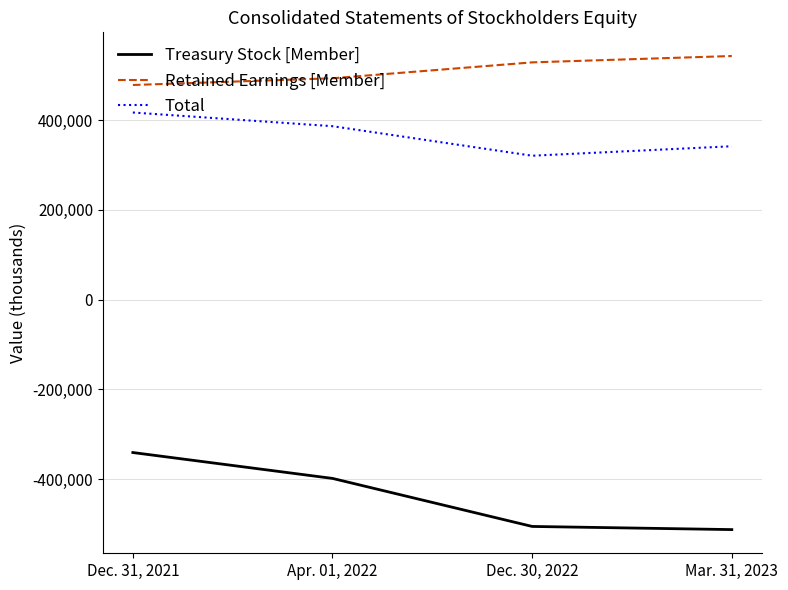

Is the value of Total at Mar. 31, 2023 greater than the value of Retained Earnings [Member] at Dec. 31, 2021?

No